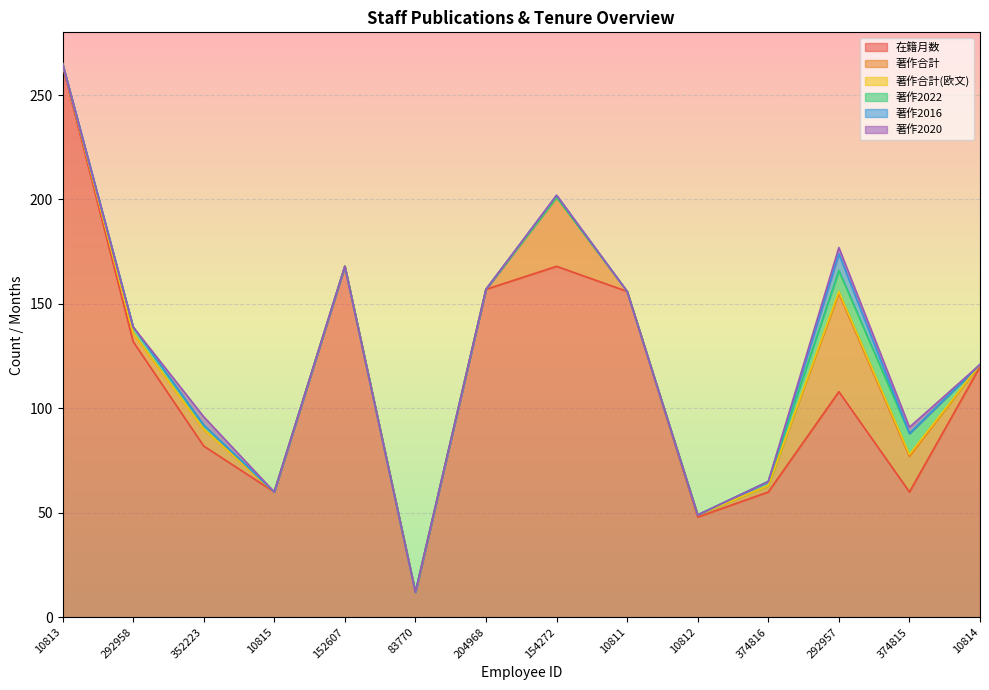

Count the number of categories in the chart.

14